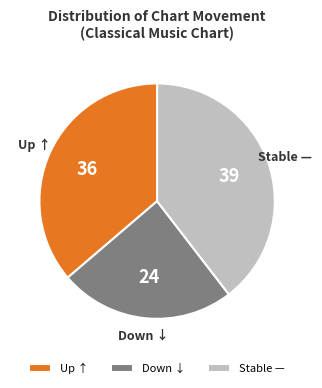

Is the sum of Stable — and Up ↑ greater than half?

Yes